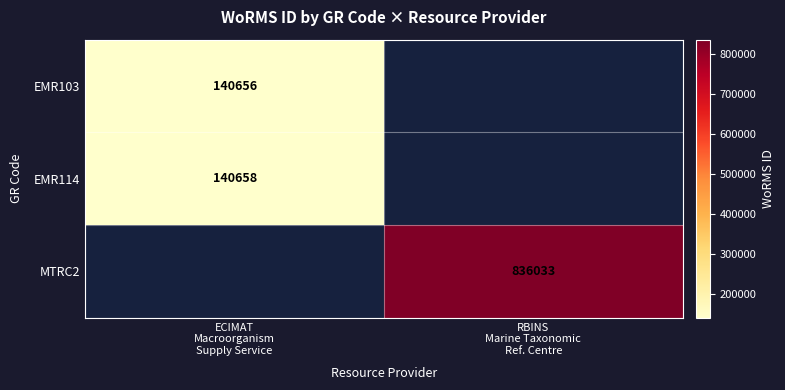

Is it true that MTRC2 equals 836033.0 at RBINS Marine Taxonomic Ref. Centre?

True